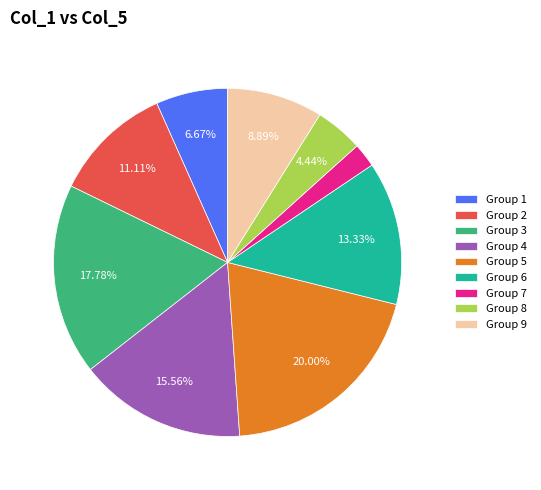

To the nearest percent, what is the average slice percentage?

11%